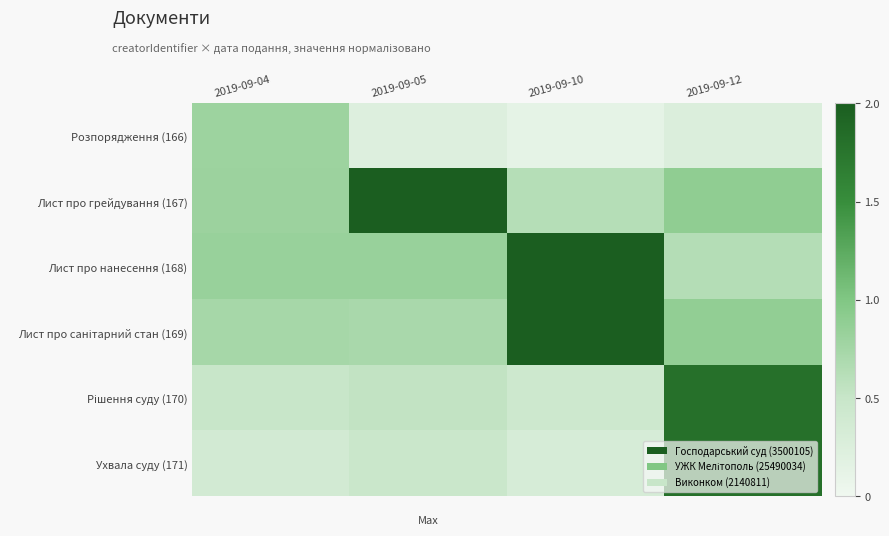

Which series has the largest range (max minus min)?

Лист про грейдування (167)